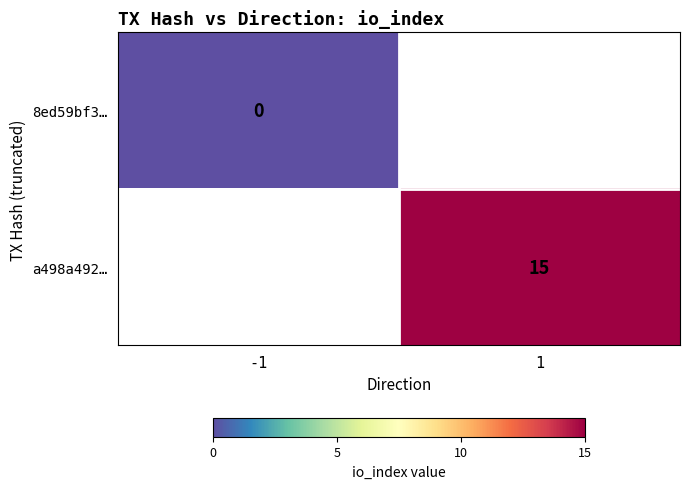

Which label corresponds to the largest value in the chart?

1